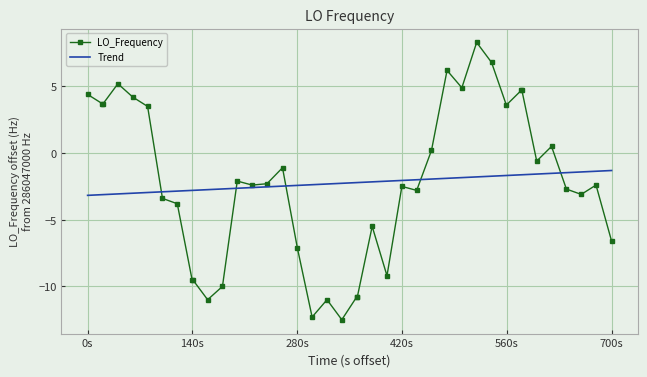

List the series in order of their peak value, highest first.

LO_Frequency, Trend